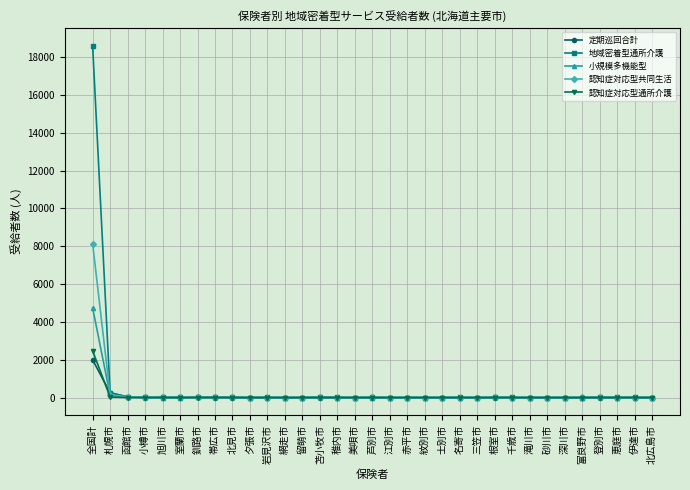

What is the label of the 23rd point from the left?

三笠市